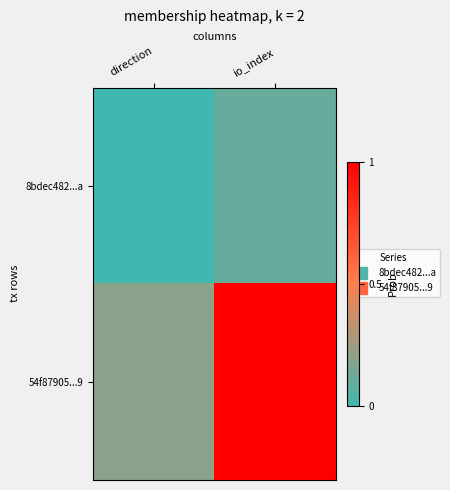

Reading left to right, extract all data points from this chart.

8bdec482...a: direction=0.0	io_index=0.1
54f87905...9: direction=0.2	io_index=1.0